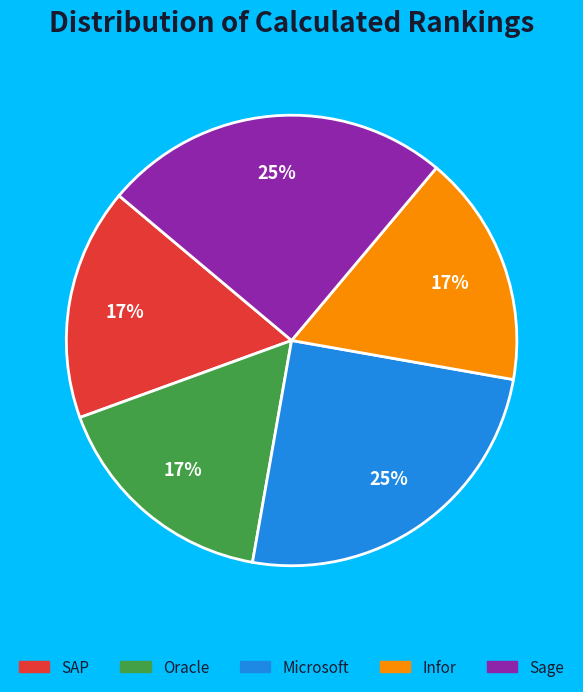

To the nearest percent, what percentage of the pie is Microsoft?

25%